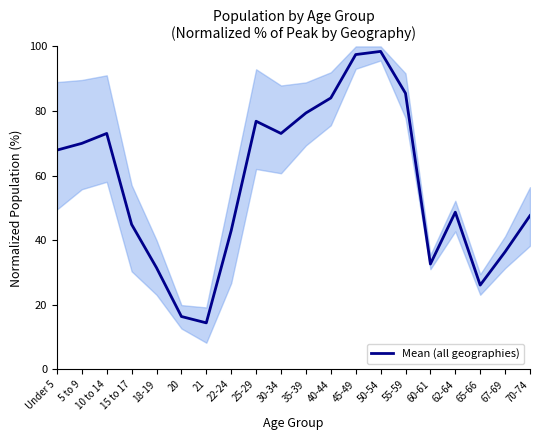

Where is the first local minimum?

21